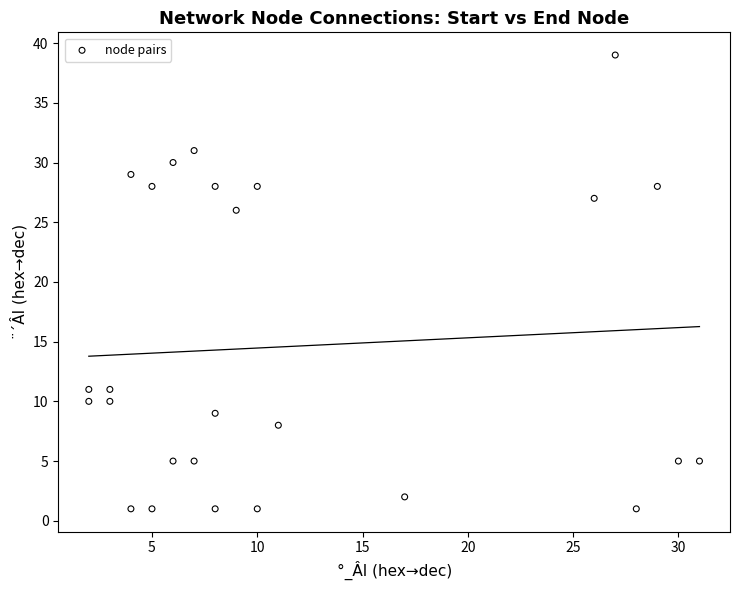

What Y value in the scatter plot is closest to 20?

26